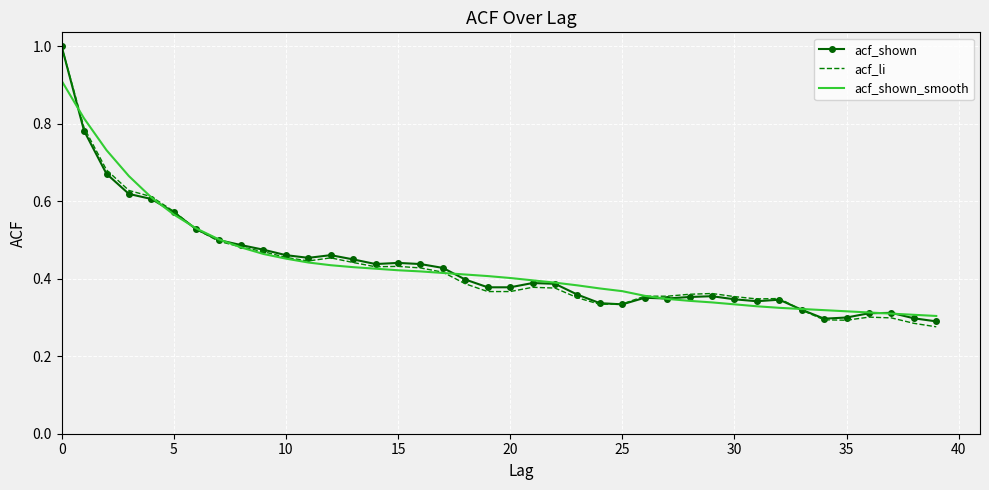

What is the highest value of the acf_shown series?

1.0